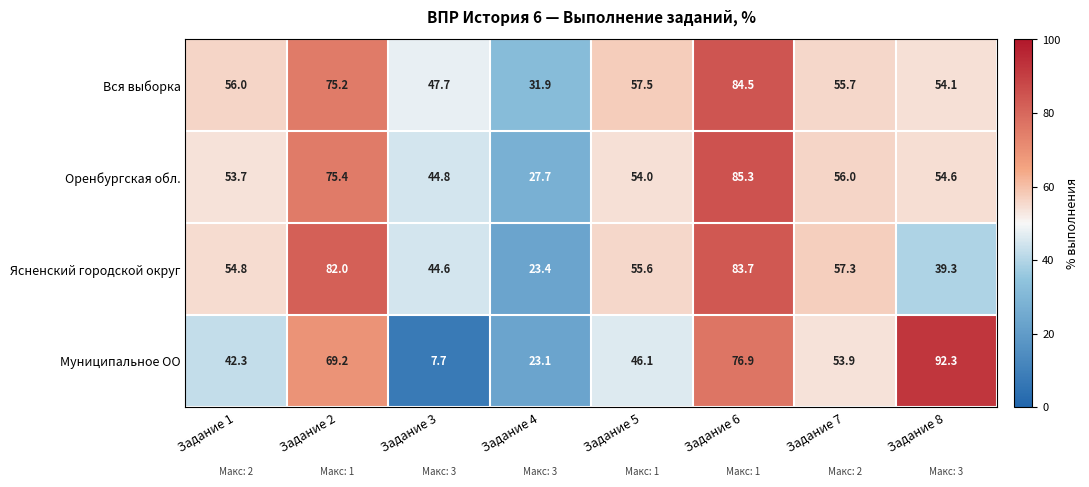

Where is Вся выборка nearest to the value 58?

Задание 5